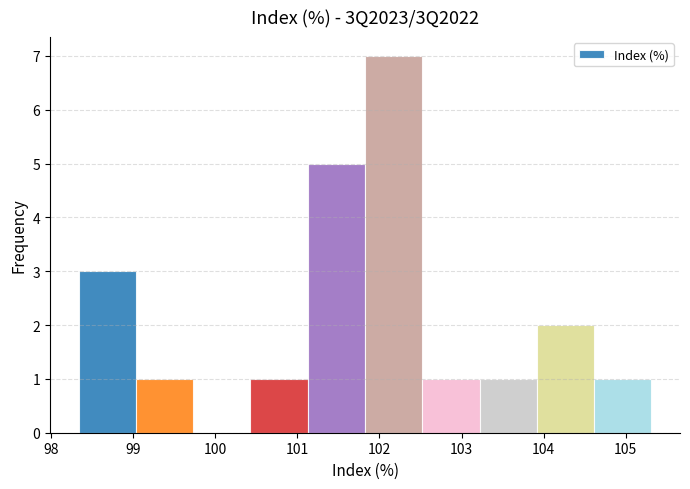

What is the height of the bar covering 100.4 to 101.1 on the x-axis? Neither the bar edges nor the heights are printed on the chart, so give them approximately, as read against the axes.

1